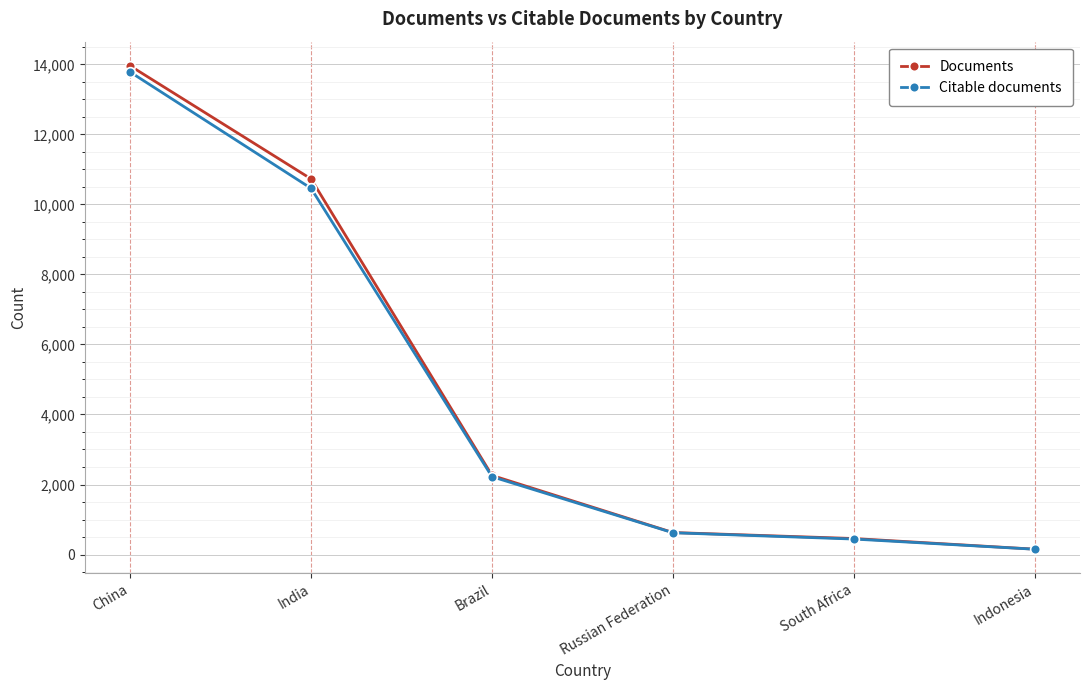

What is the difference between the Documents values at South Africa and Russian Federation?

171